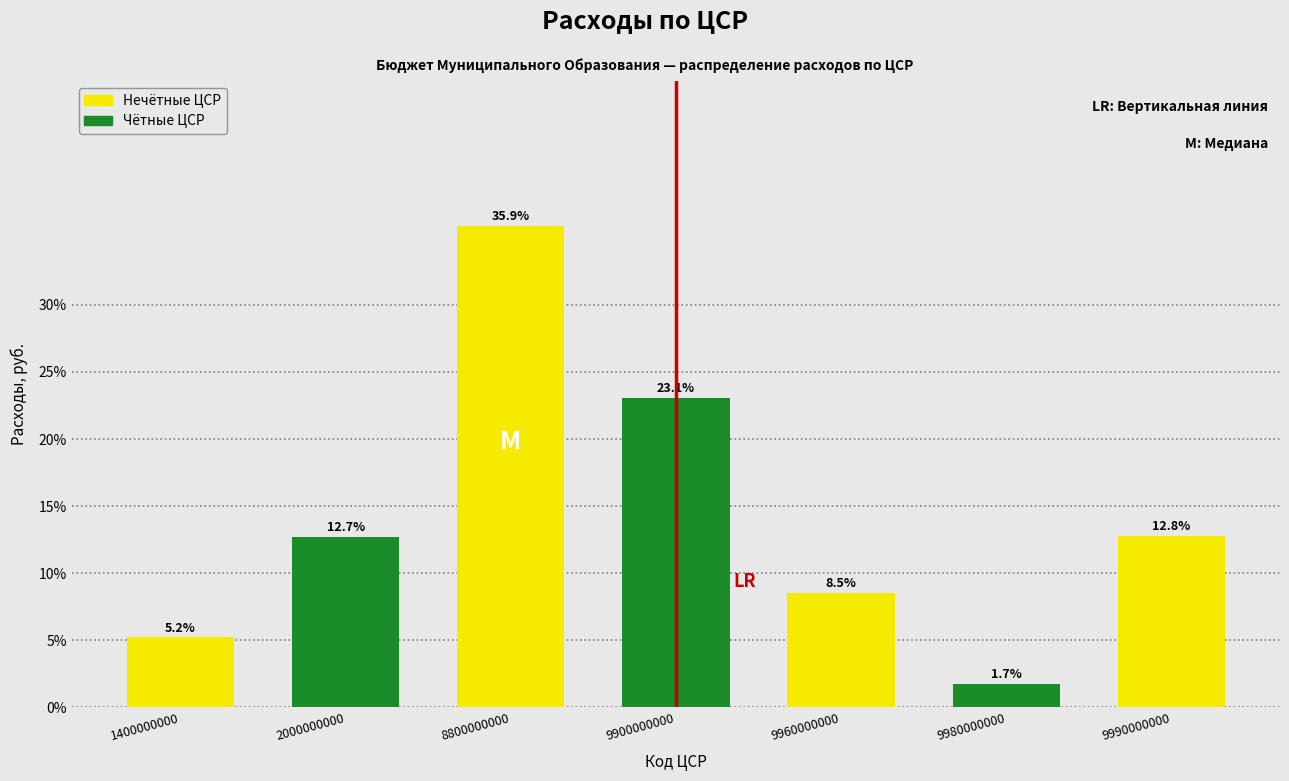

Reading left to right, list all the values displayed in this chart.

5.2	12.7	35.9	23.1	8.5	1.7	12.8